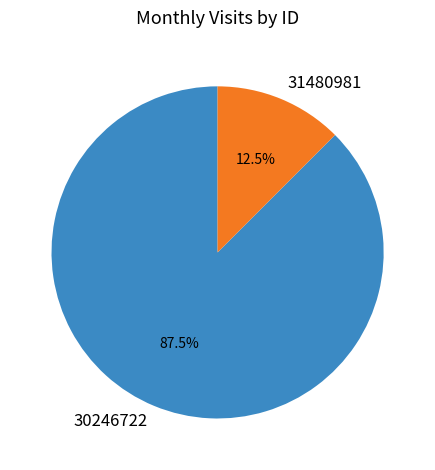

What percentage is NOT represented by 31480981?

87.5%